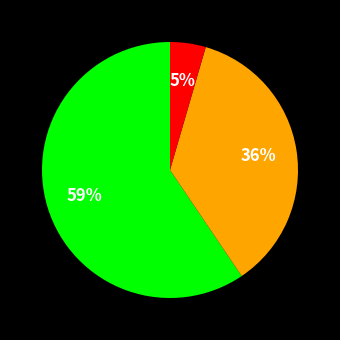

Is there any slice that represents more than half of the pie?

Yes